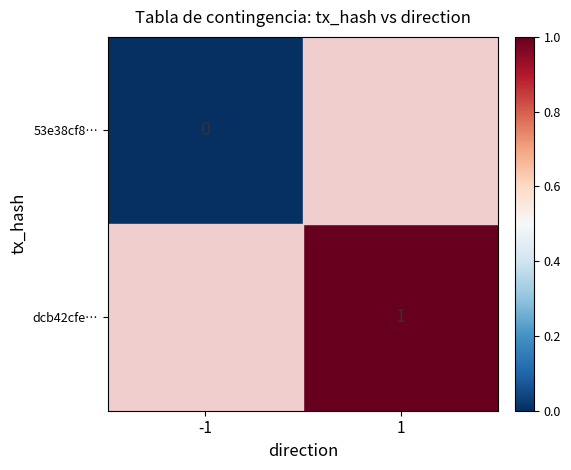

The dcb42cfe… series shows -9999 at -1. True or false?

True